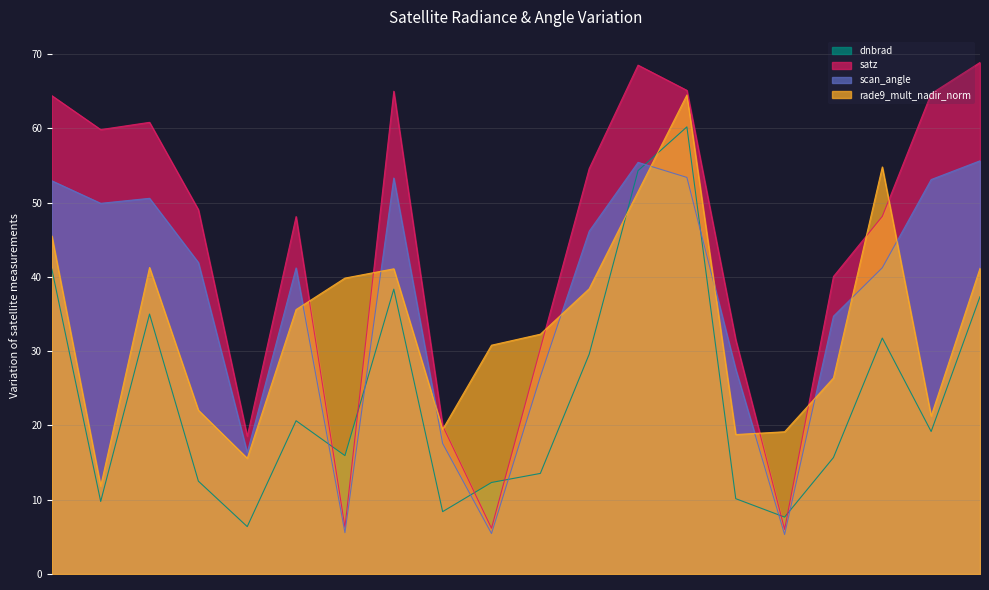

Does the chart display data point markers on the line(s)?

No